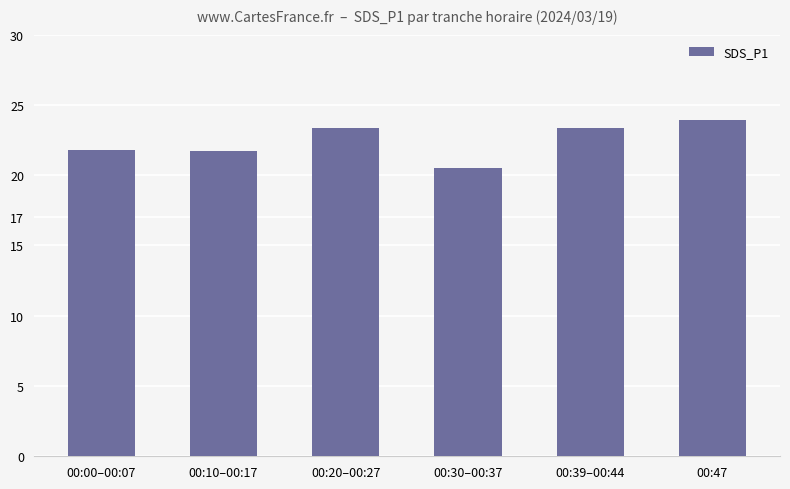

Does the chart contain any negative values?

No